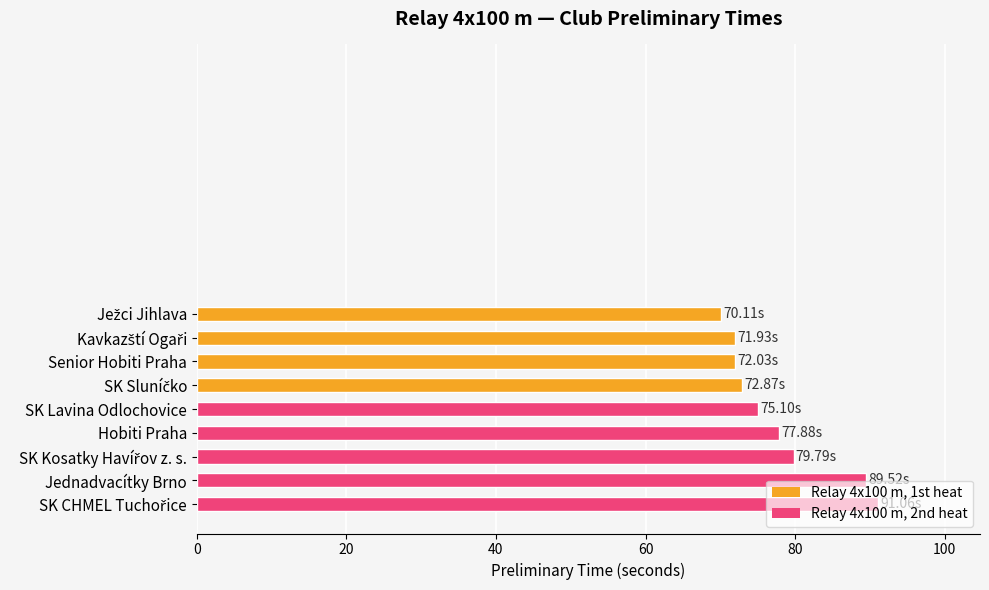

What is the difference between the second highest and second lowest values?

17.6